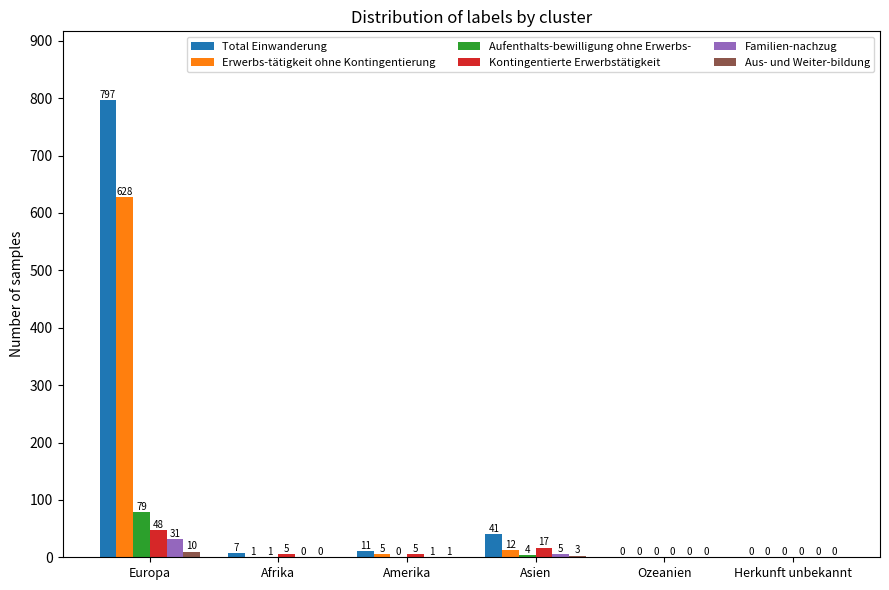

The value of Aus- und Weiter-bildung at Amerika is 1. True or false?

True